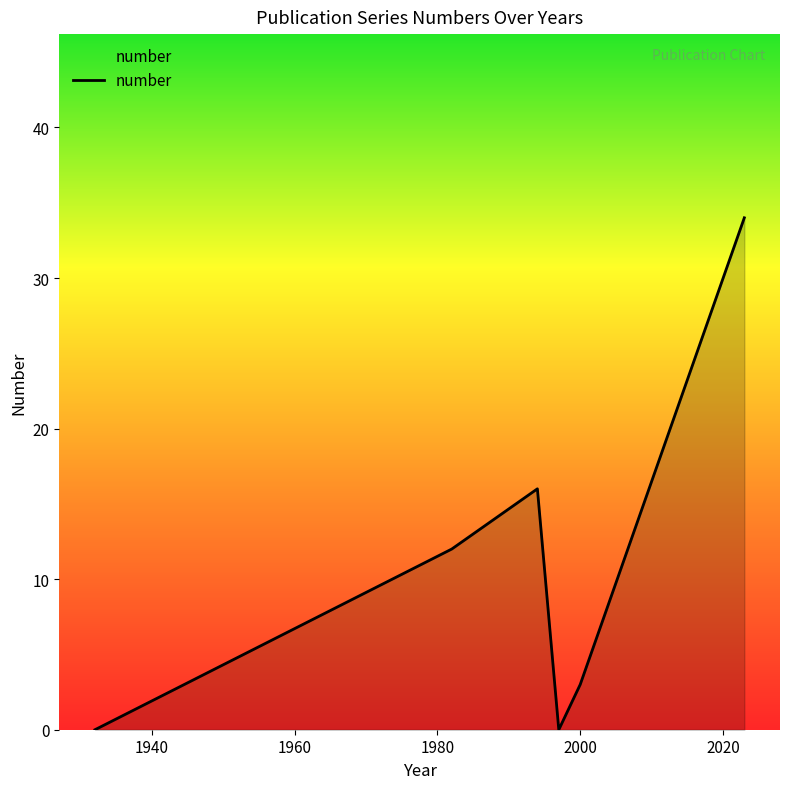

How many interior local valleys (lower than both neighbors) does the data have?

1